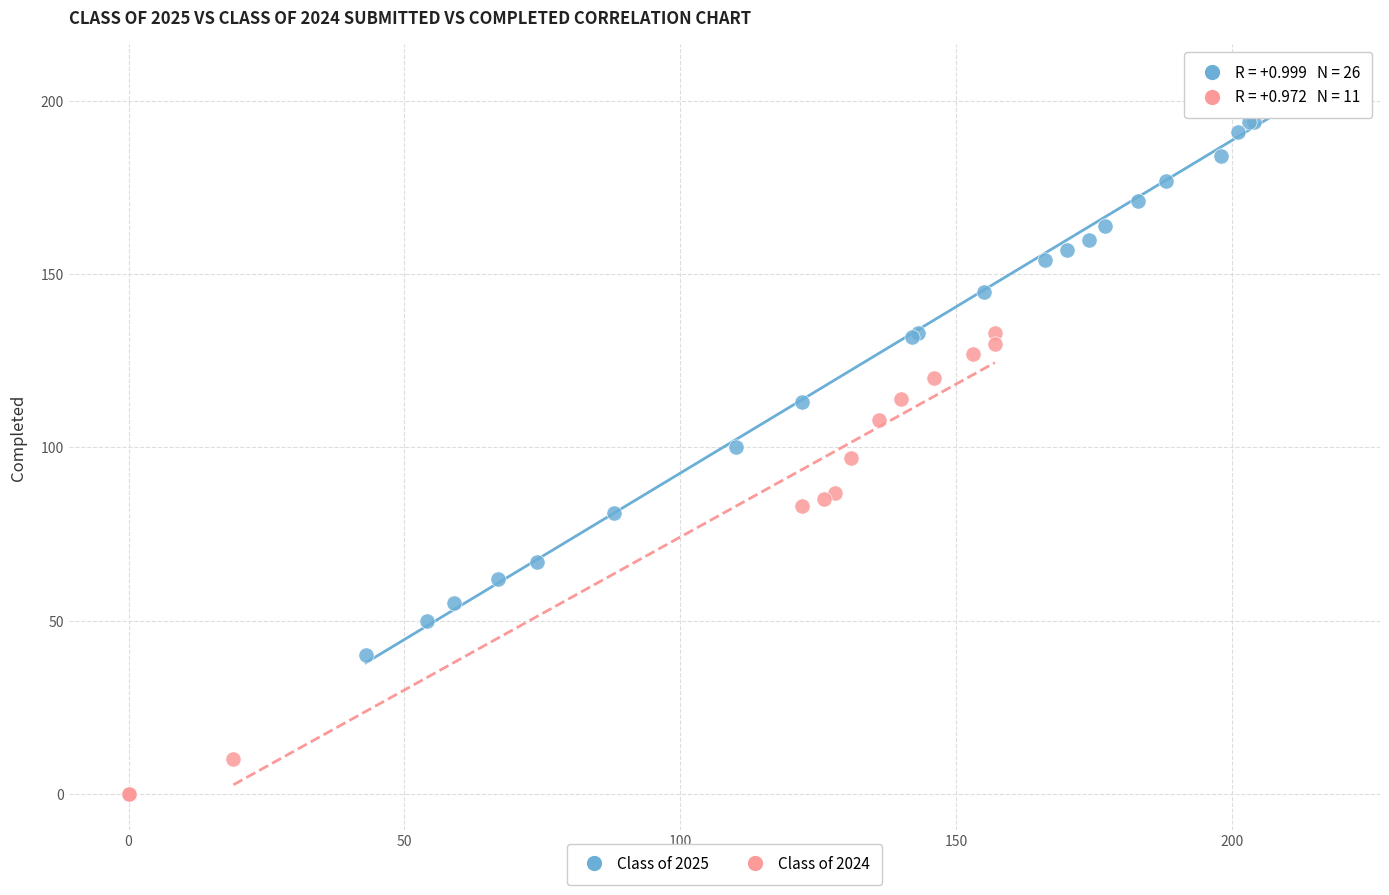

Which series reaches the minimum Y coordinate?

Class of 2024